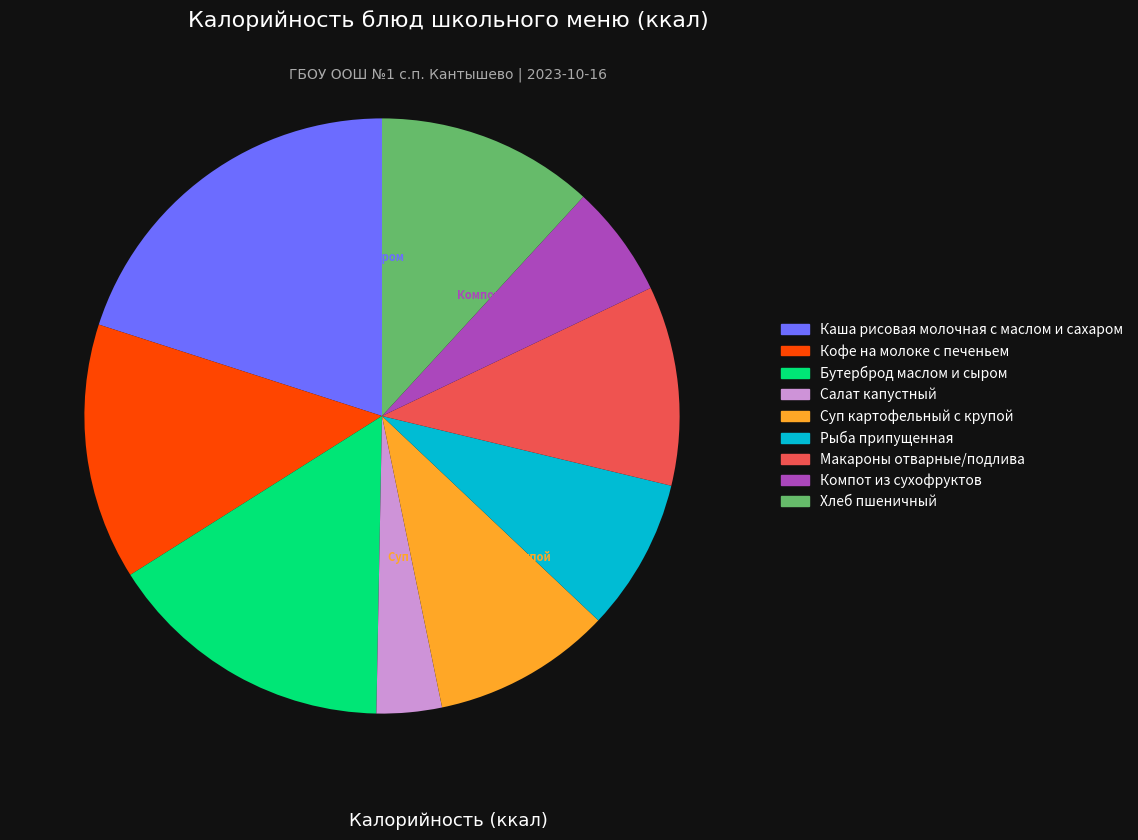

Which category has the smallest portion of the pie?

Салат капустный